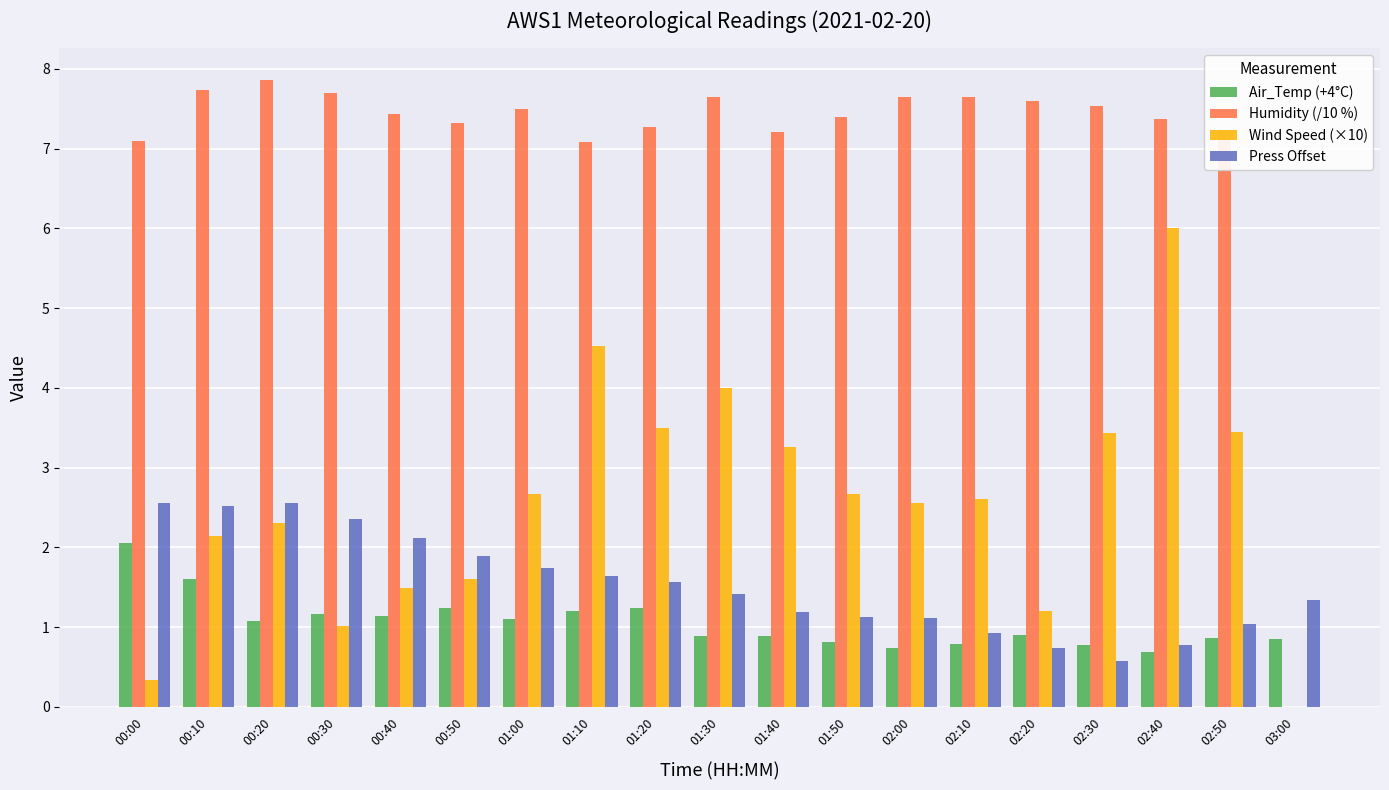

How many positive values does the Wind Speed (×10) series have?

18